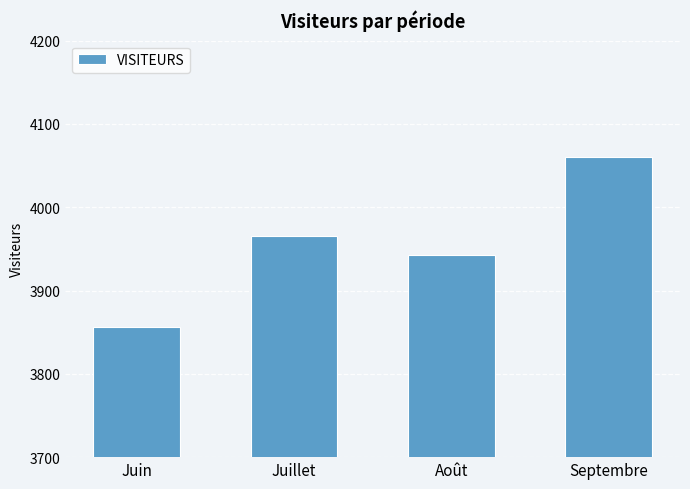

What is the difference between the maximum and minimum values?

204